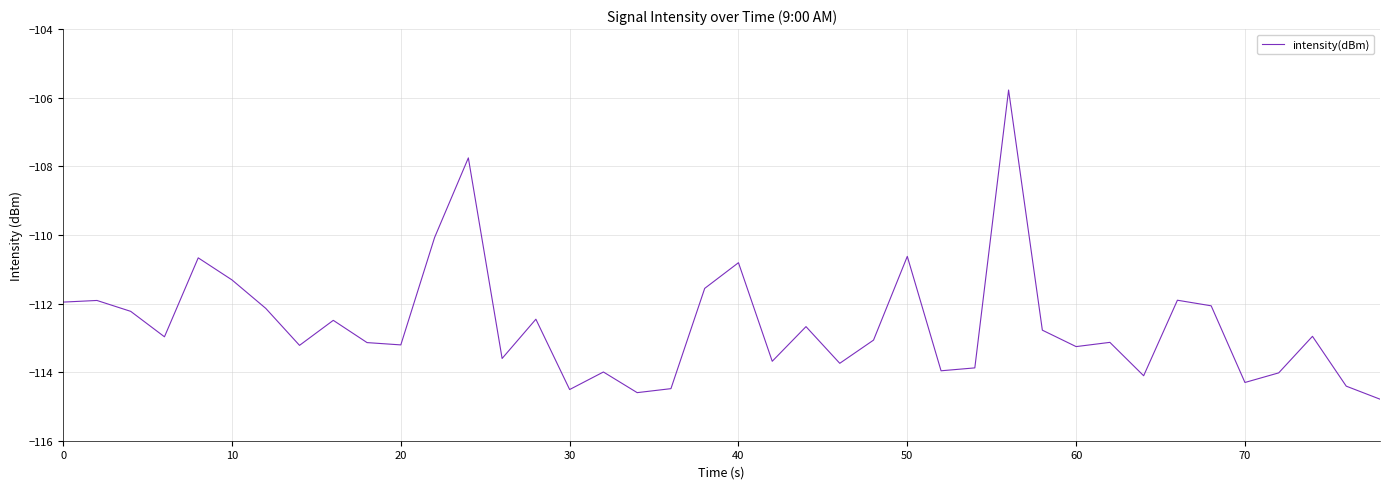

What is the maximum value shown in the chart?

-105.8